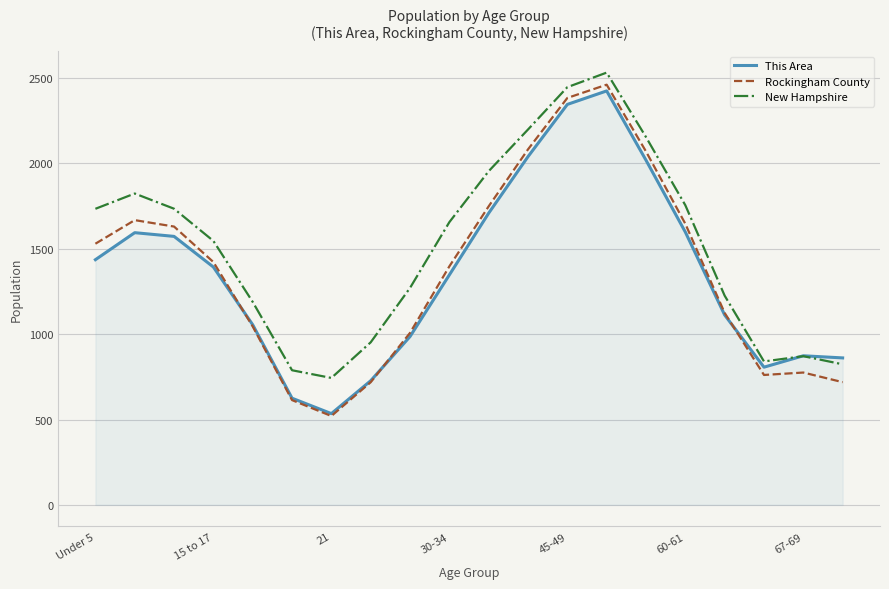

Rank the series by their maximum value, from highest to lowest.

New Hampshire, Rockingham County, This Area